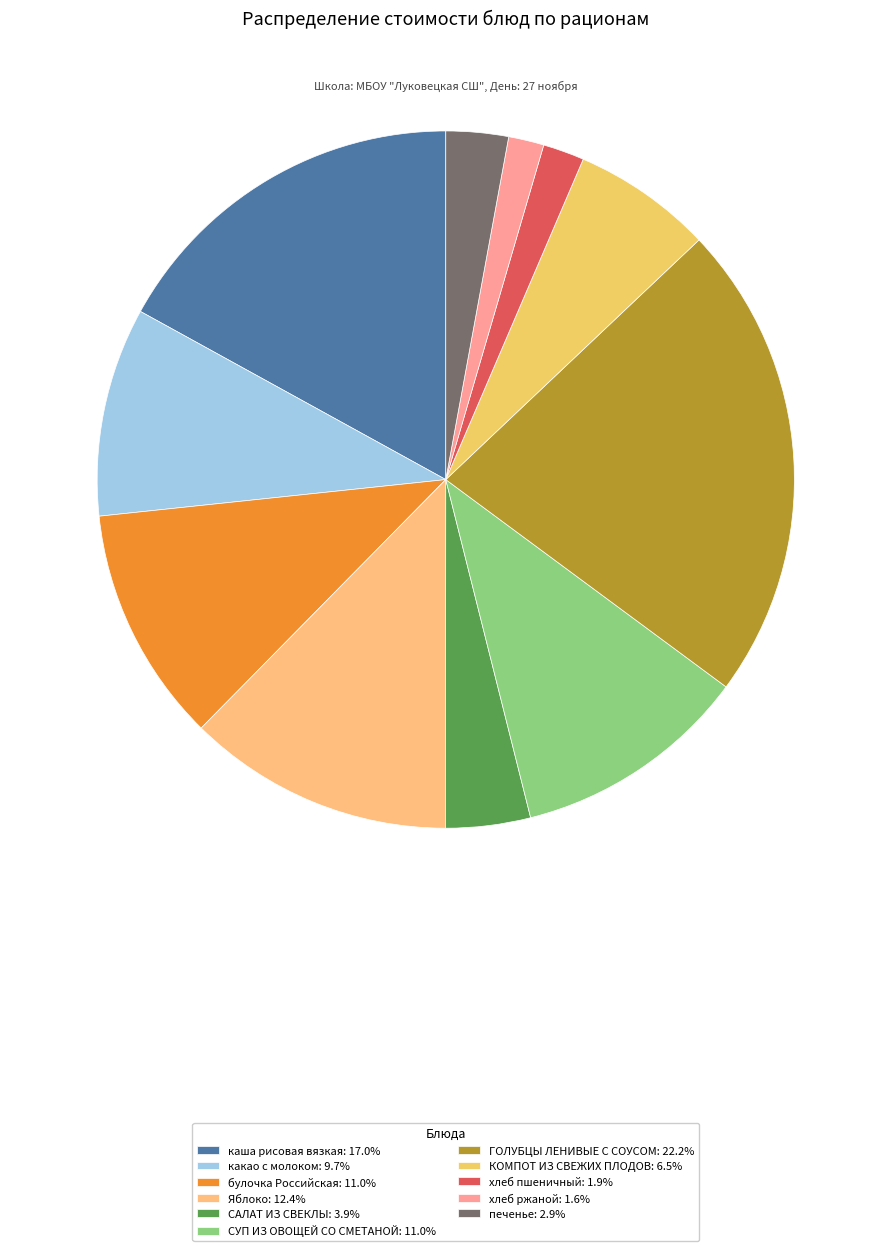

Rank the categories by value from highest to lowest.

ГОЛУБЦЫ ЛЕНИВЫЕ С СОУСОМ, каша рисовая вязкая, Яблоко, булочка Российская, СУП ИЗ ОВОЩЕЙ СО СМЕТАНОЙ, какао с молоком, КОМПОТ ИЗ СВЕЖИХ ПЛОДОВ, САЛАТ ИЗ СВЕКЛЫ, печенье, хлеб пшеничный, хлеб ржаной